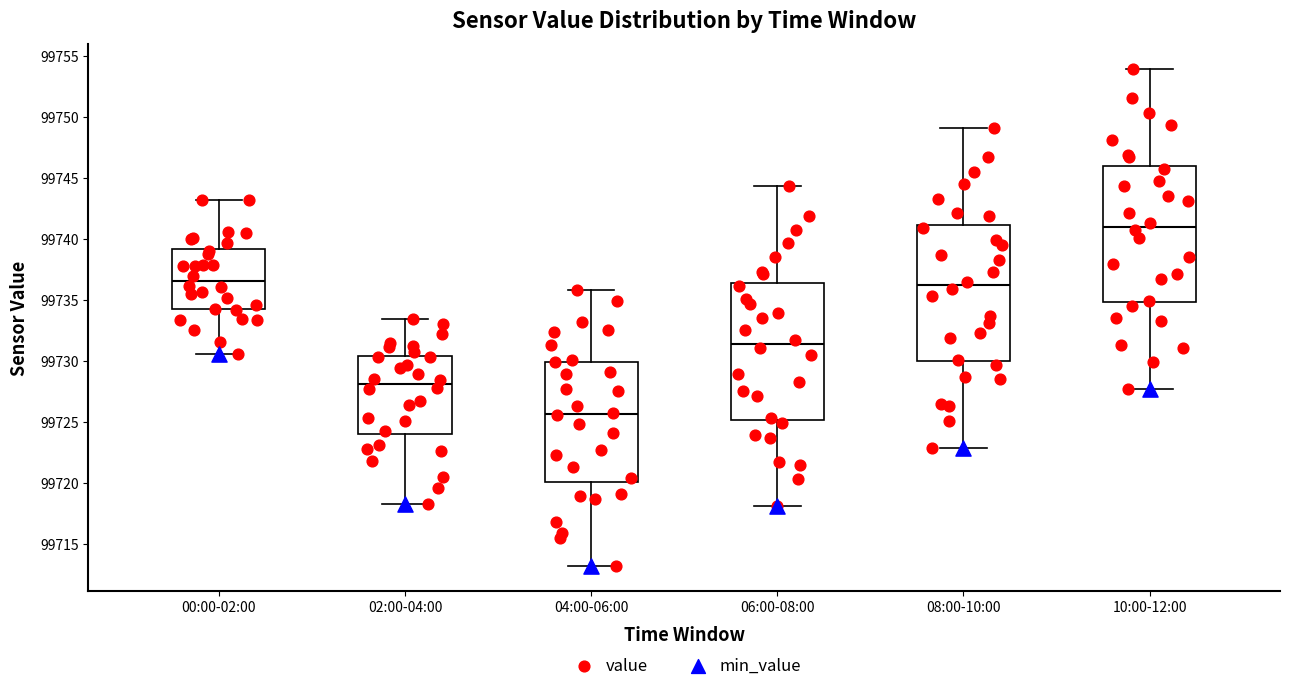

Which box's median line is the lowest?

04:00-06:00